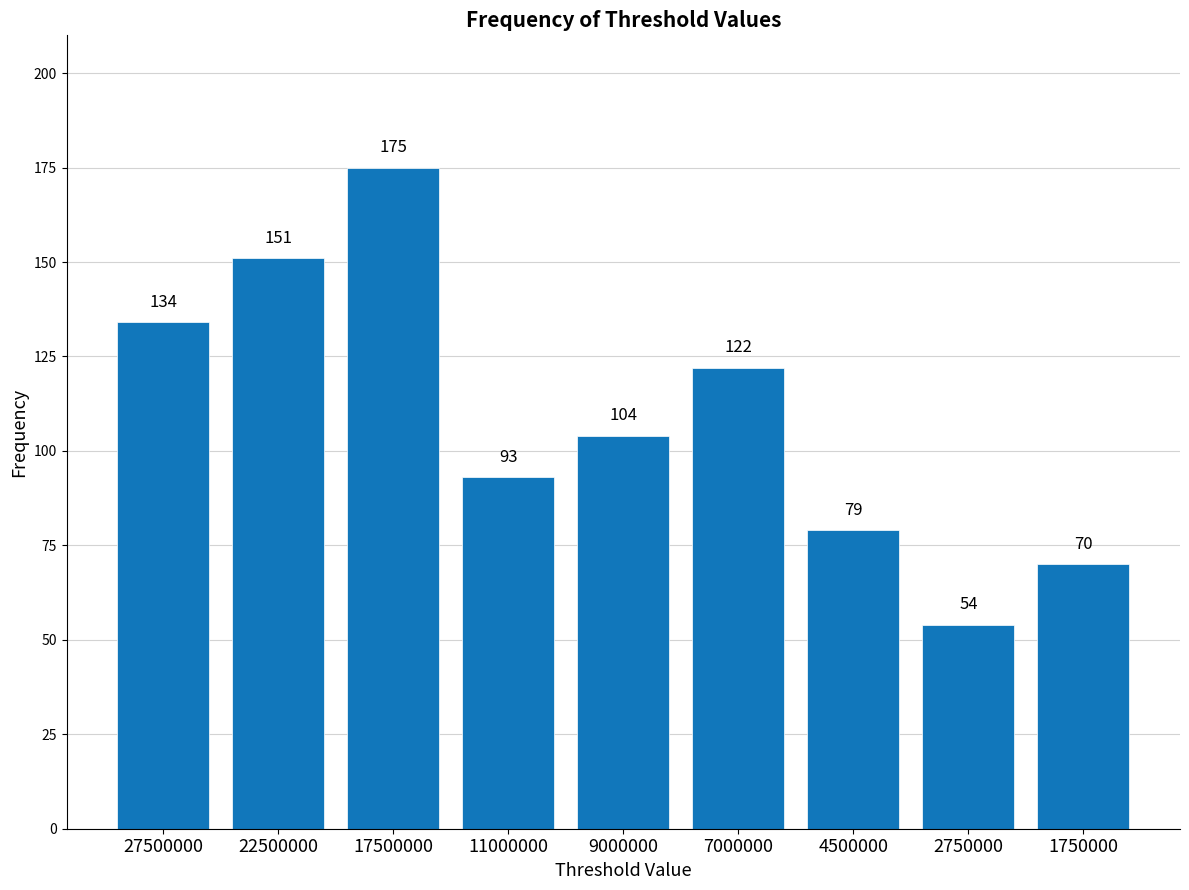

Reading right to left, list all the values displayed in this chart.

70	54	79	122	104	93	175	151	134